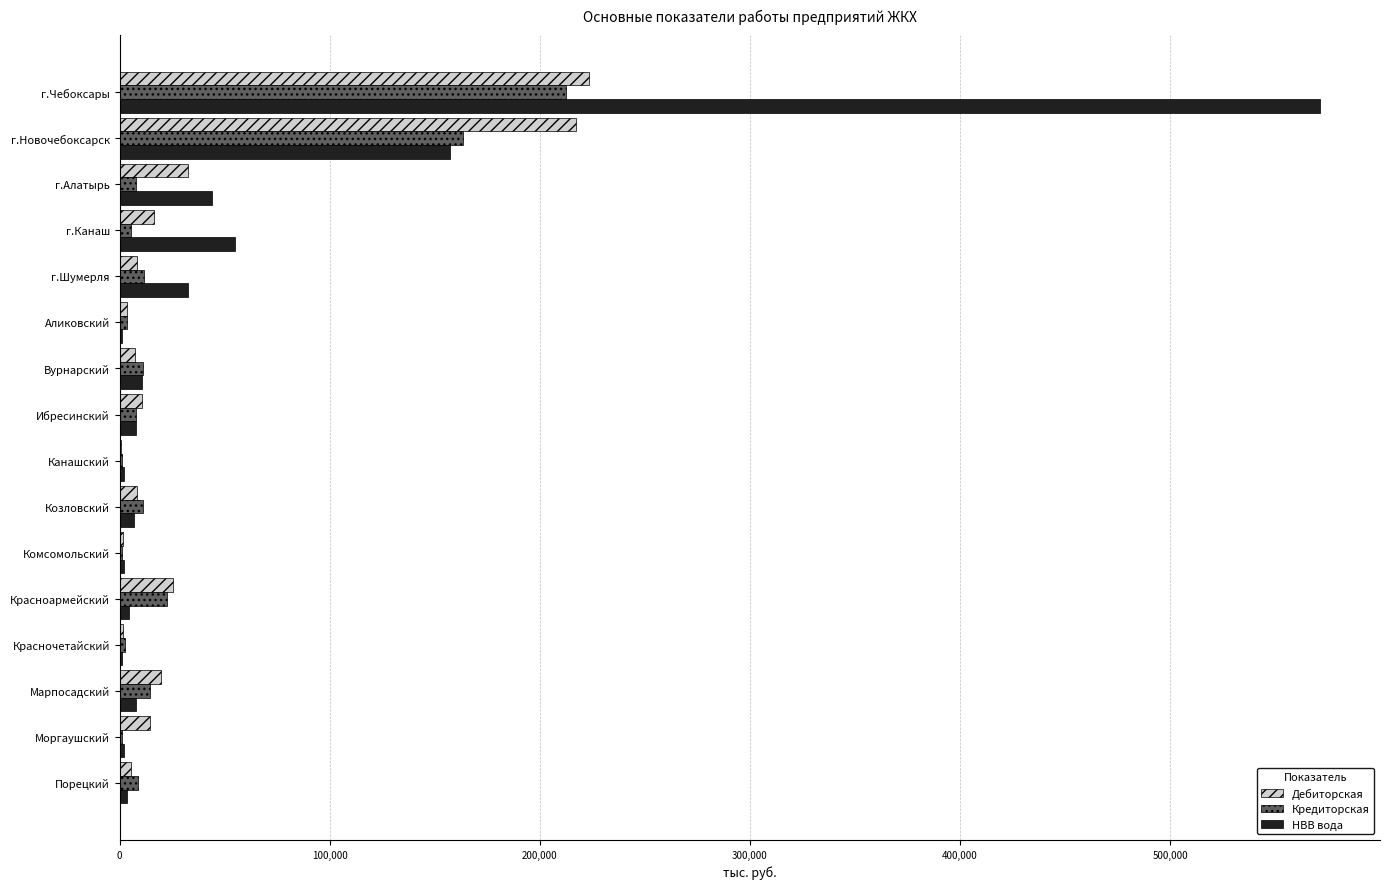

At which category is the sum across all series the highest?

г.Чебоксары